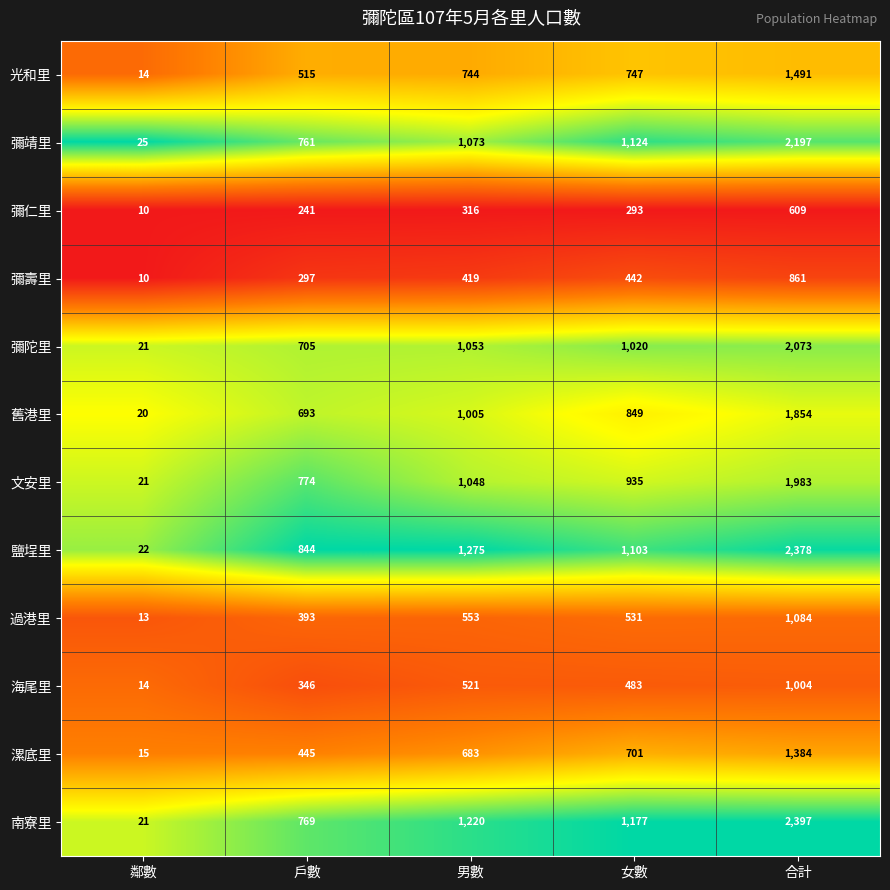

What is the total value across all series at 女數?

9405